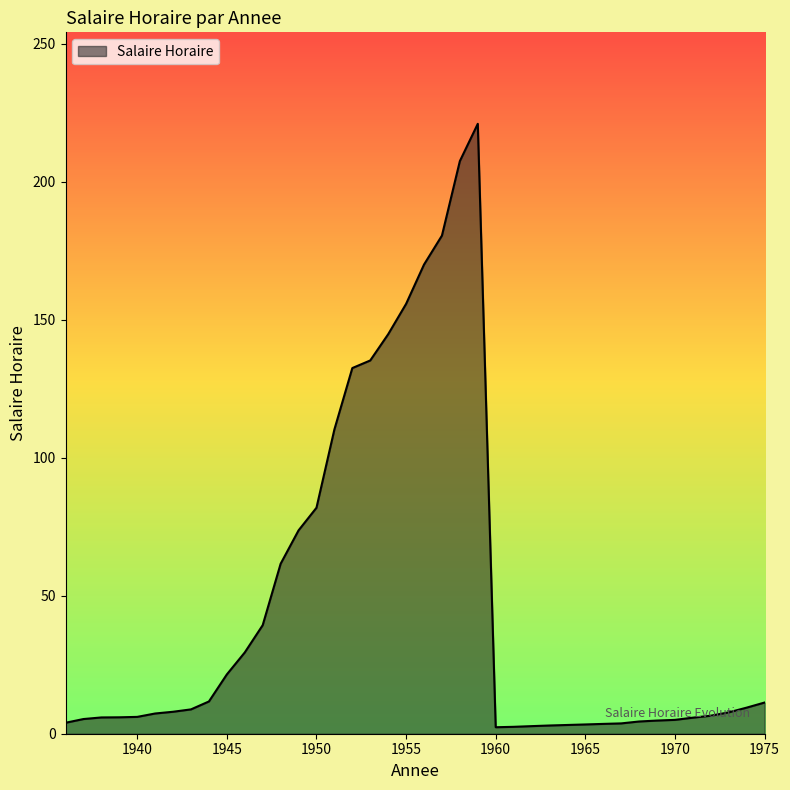

What is the greatest value displayed?

221.0